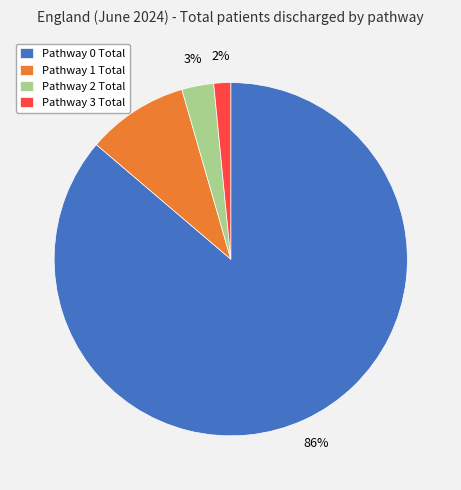

What percentage is the Pathway 0 Total slice, to the nearest percent?

86%